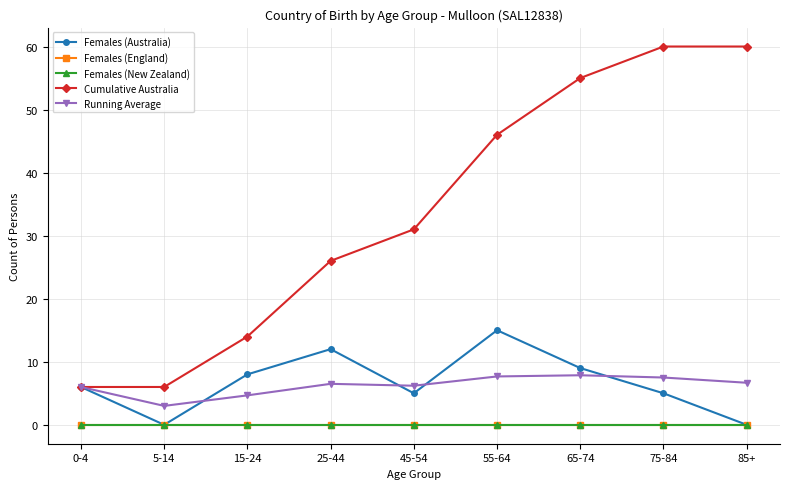

True or false: Females (England) and Running Average cross at least once.

False